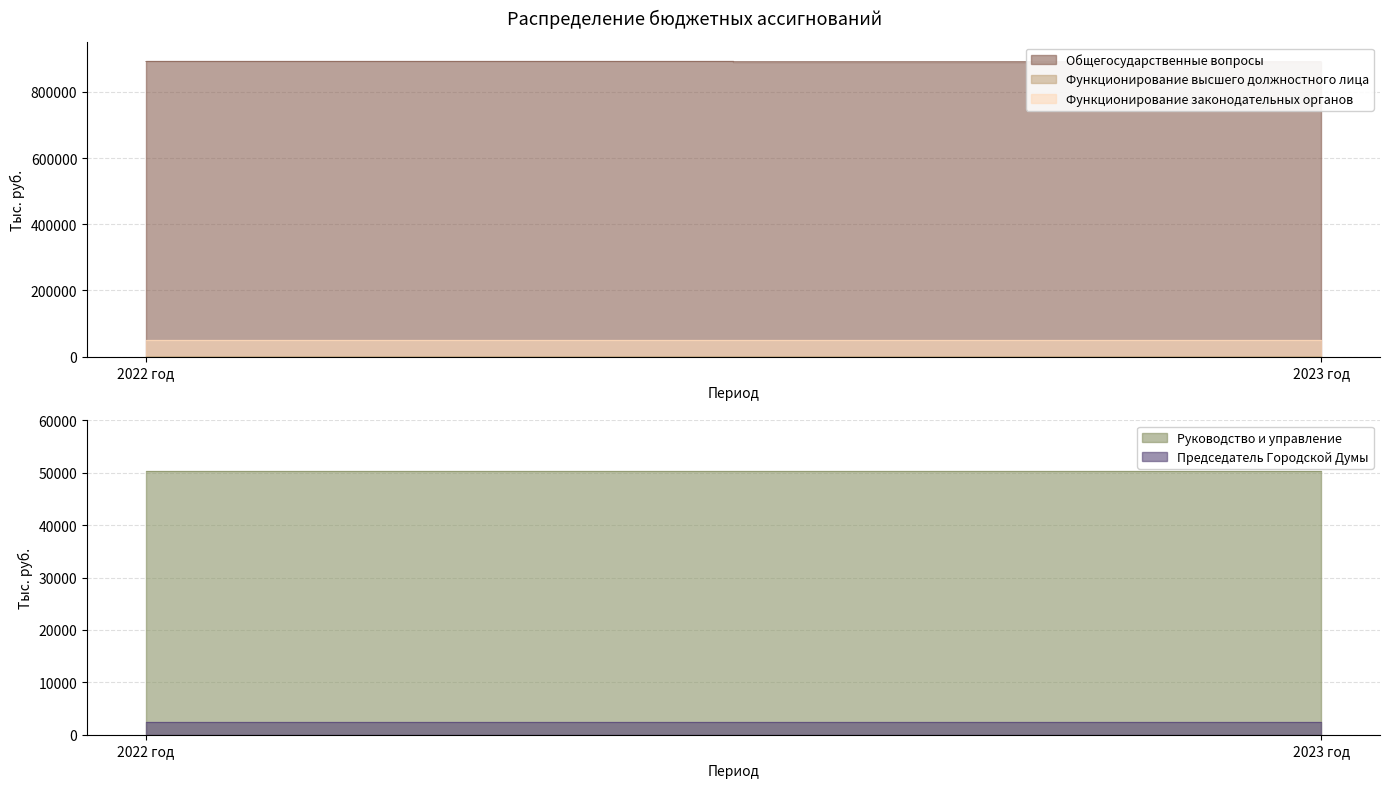

Between 2023 год and 2022 год, which is larger?

2022 год